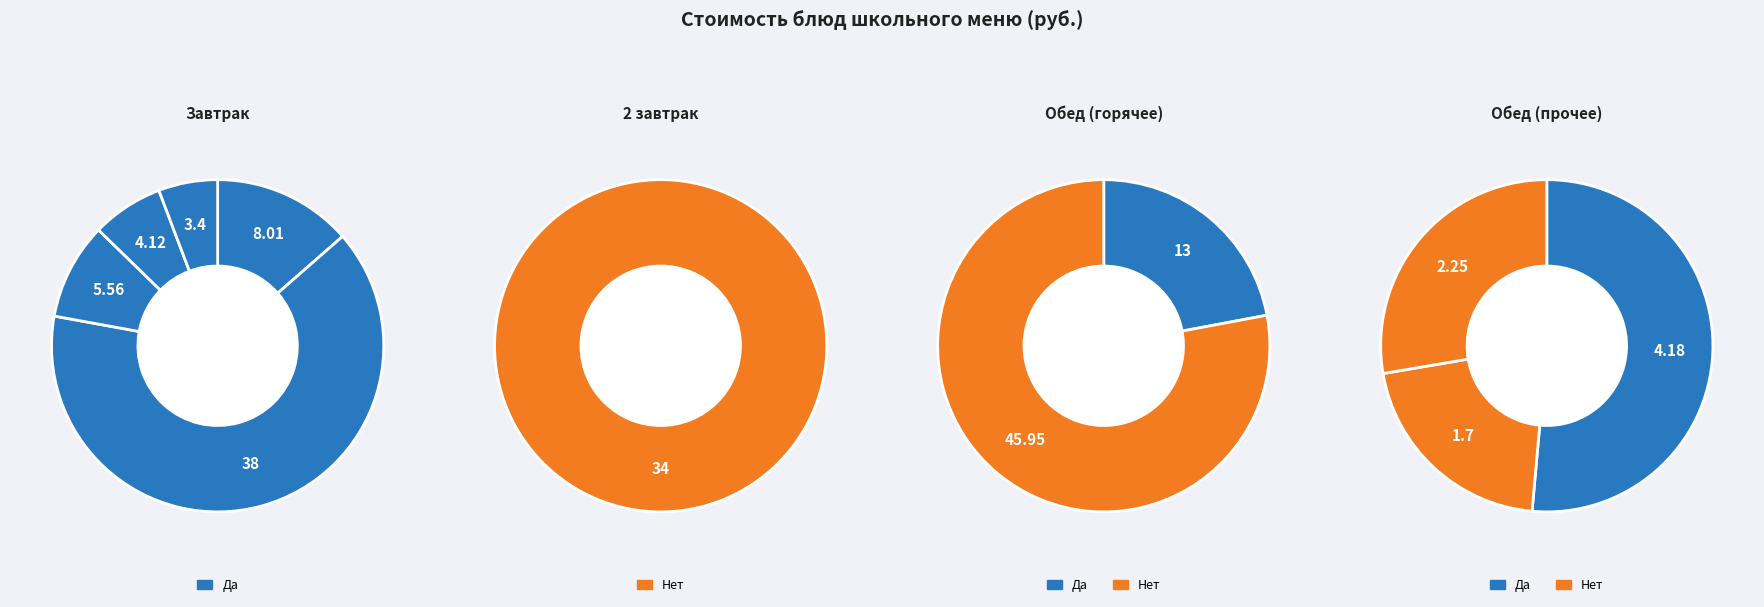

How many segments does this pie chart have?

11